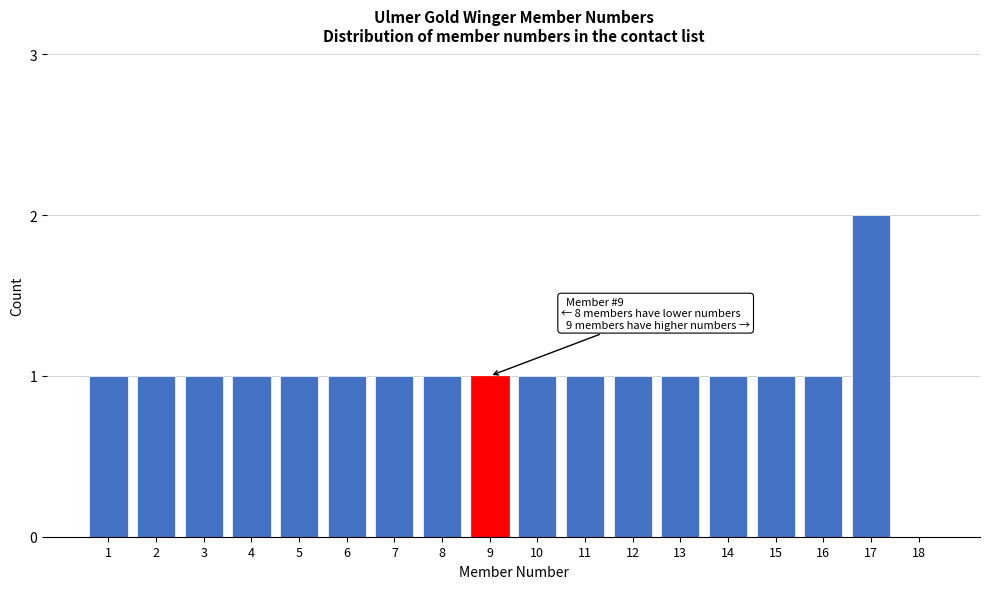

Reading left to right, transcribe all the data shown in this chart.

1=1	2=1	3=1	4=1	5=1	6=1	7=1	8=1	9=1	10=1	11=1	12=1	13=1	14=1	15=1	16=1	17=2	18=0